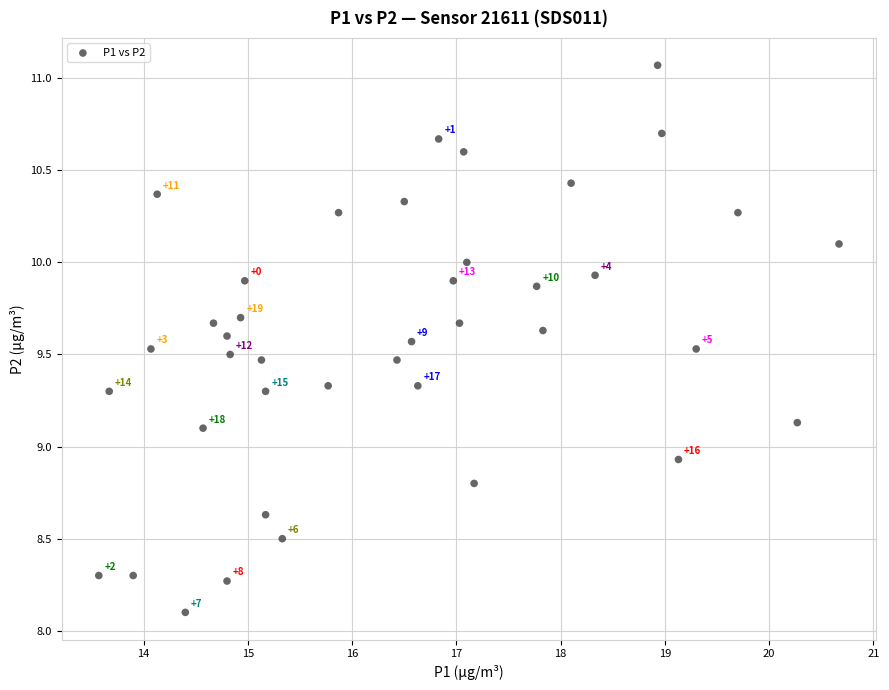

What is the range of Y values (max minus min)?

3.0